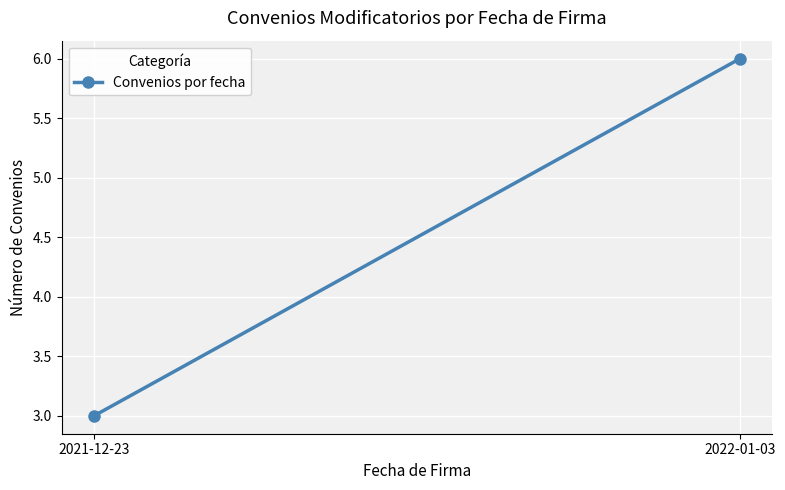

What is the value of the 1st point from the left?

3